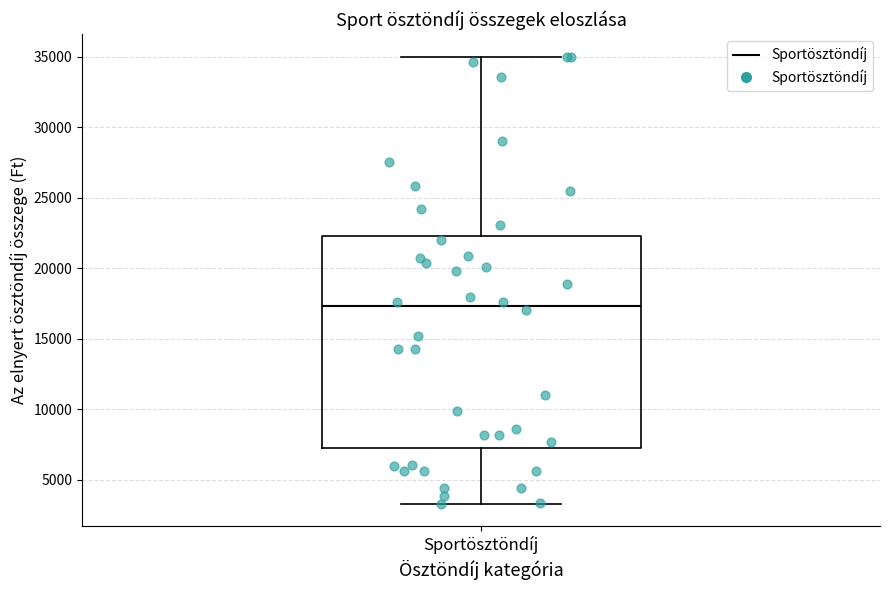

Read this box plot against the y-axis: the position of the median line, the range covered by the box, and the ends of both whiskers. The values are not printed on the chart, so give them approximately, as read against the axis.

median 17500, box 7500 to 22500, whiskers 3500 to 35000